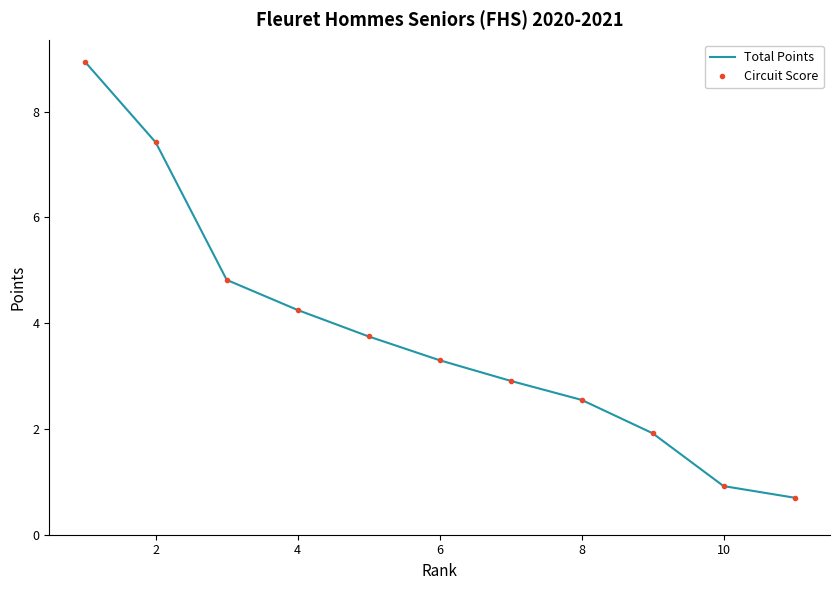

How many lines are shown in the chart?

2